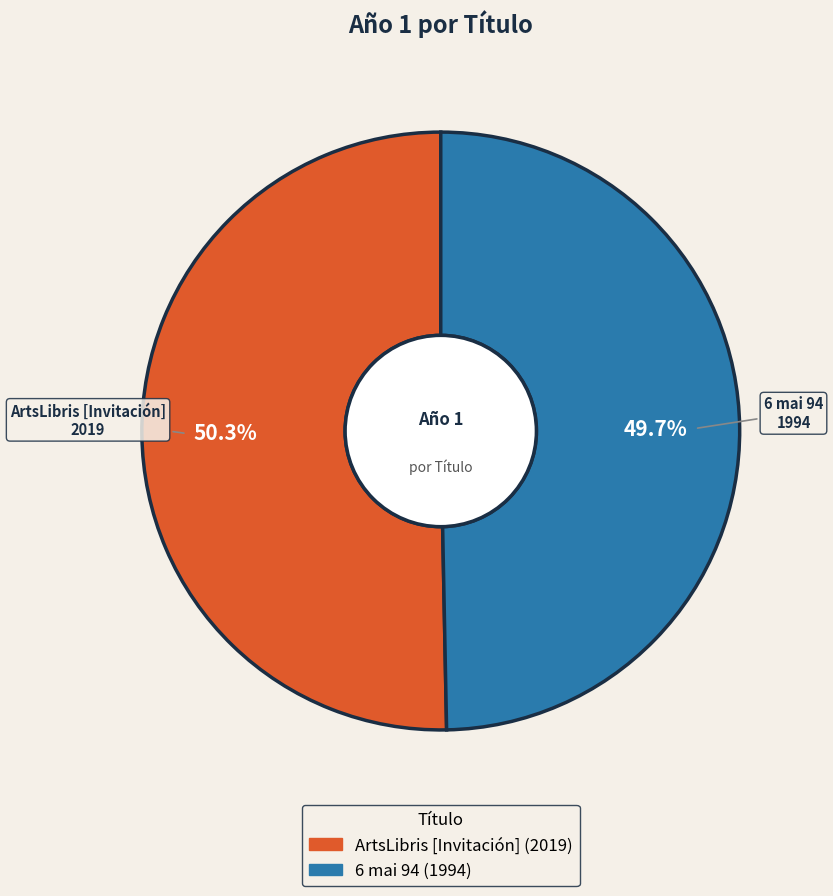

Count the number of slices in the pie.

2